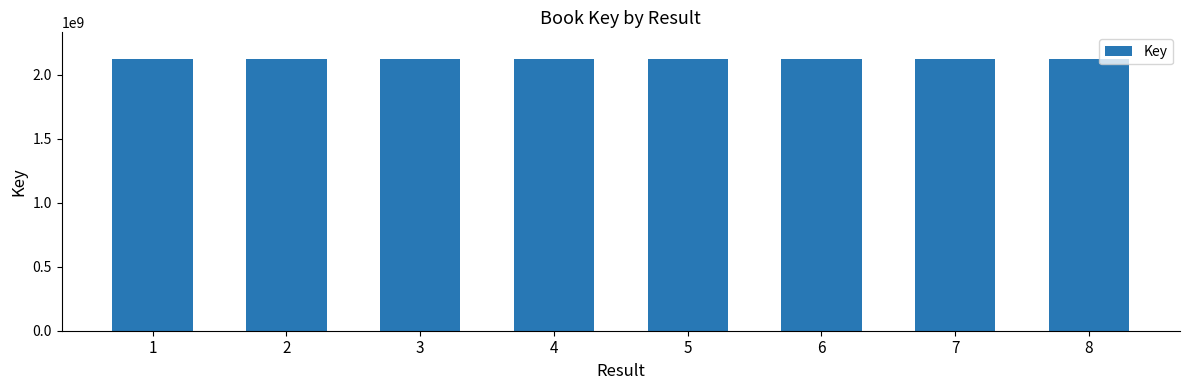

What is the minimum value shown in the chart?

2117851978